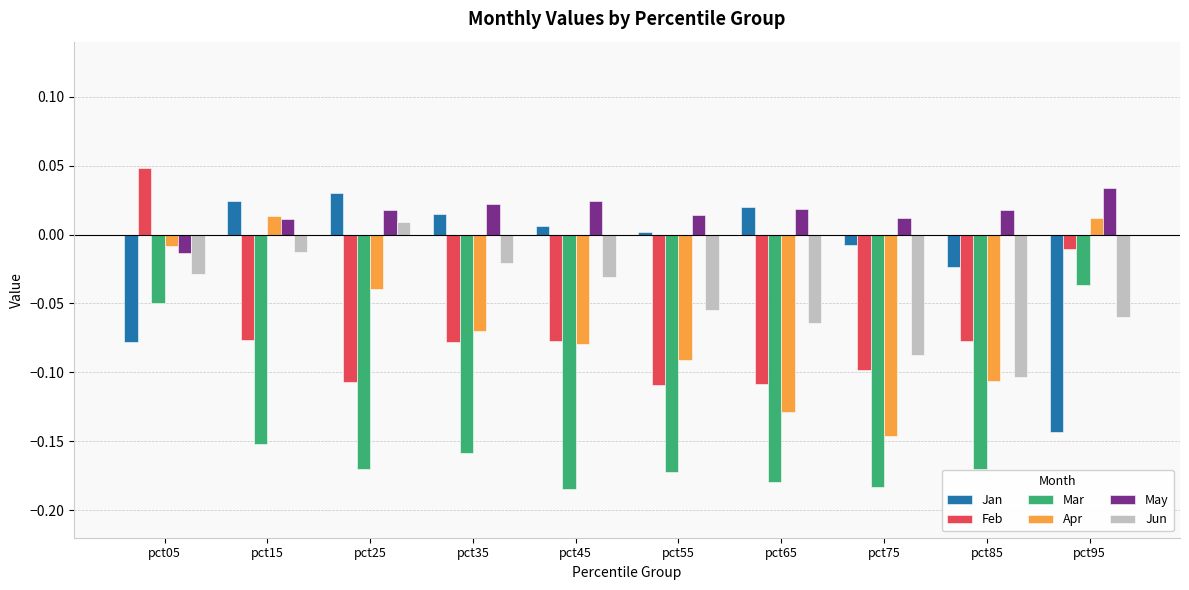

What is the sum of all Feb values?

-0.7